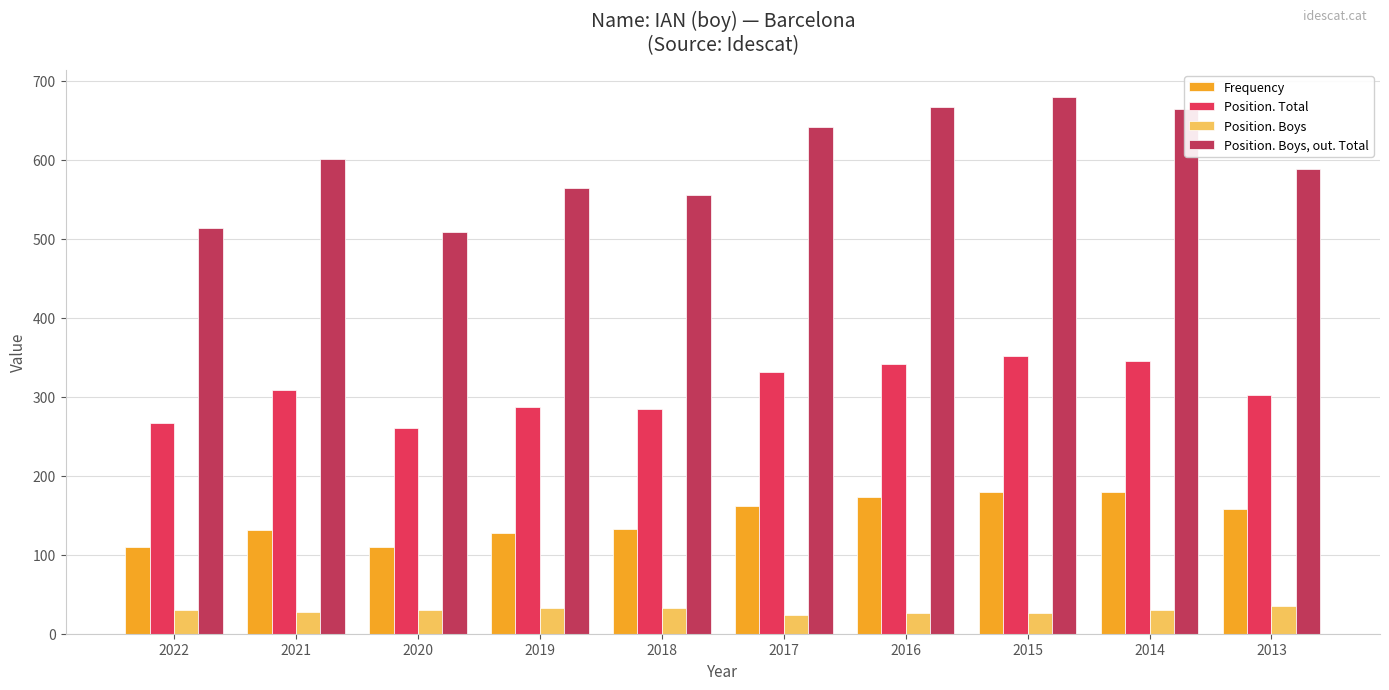

What is the total value across all series at 2017?

1159